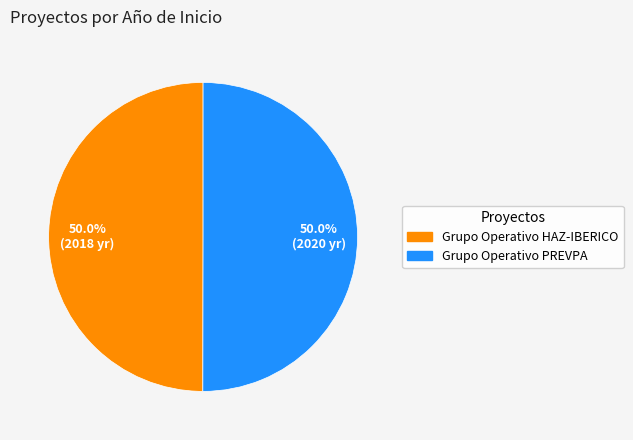

The Grupo Operativo HAZ-IBERICO slice represents 44% of the pie. True or false?

False